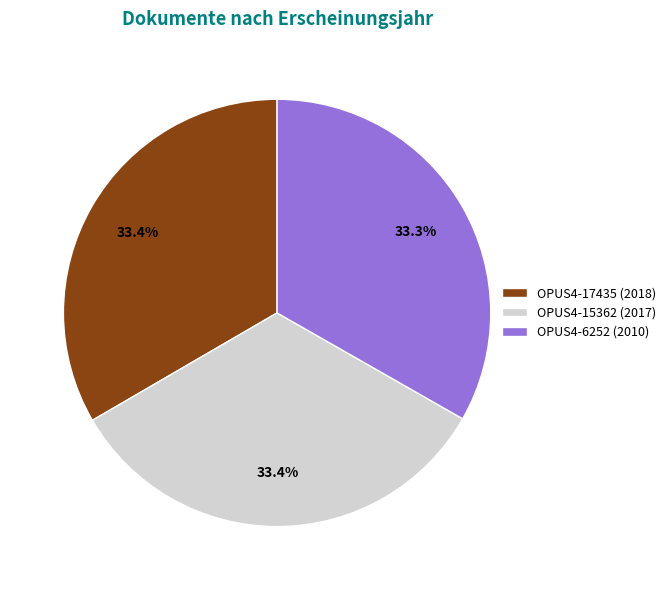

Is there a majority slice in this chart?

No